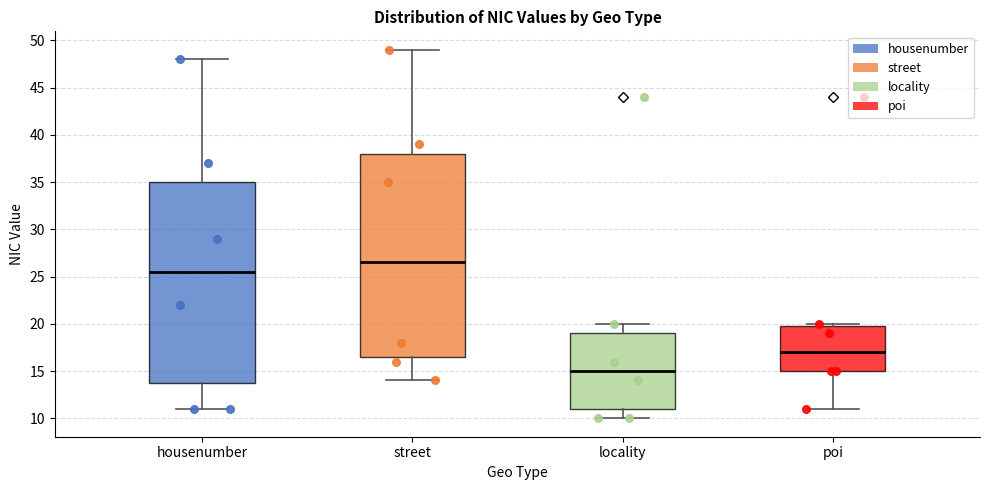

Reading left to right, transcribe this box plot: for each box, give where its median line is, the range the box spans, and where its two whiskers end, as read against the y-axis. The values are not printed on the chart, so give them approximately, as read against the axis.

housenumber: median 25.5, box 14.0 to 35.0, whiskers 11.0 to 48.0
street: median 26.5, box 16.5 to 38.0, whiskers 14.0 to 49.0
locality: median 15.0, box 11.0 to 19.0, whiskers 10.0 to 20.0
poi: median 17.0, box 15.0 to 20.0, whiskers 11.0 to 20.0 (just above the box's upper edge)